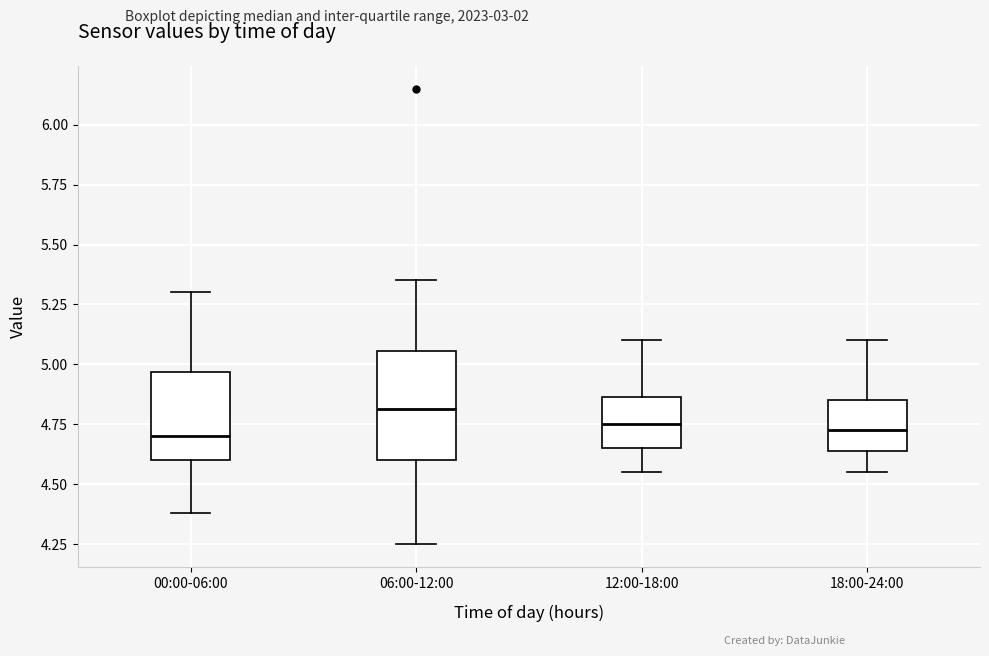

Reading left to right, read every box against the y-axis: the position of its median line, the range the box covers, and the ends of its whiskers. The values are not printed on the chart, so give them approximately, as read against the axis.

00:00-06:00: median 4.70, box 4.60 to 4.95, whiskers 4.40 to 5.30
06:00-12:00: median 4.80, box 4.60 to 5.05, whiskers 4.25 to 5.35
12:00-18:00: median 4.75, box 4.65 to 4.85, whiskers 4.55 to 5.10
18:00-24:00: median 4.75, box 4.65 to 4.85, whiskers 4.55 to 5.10